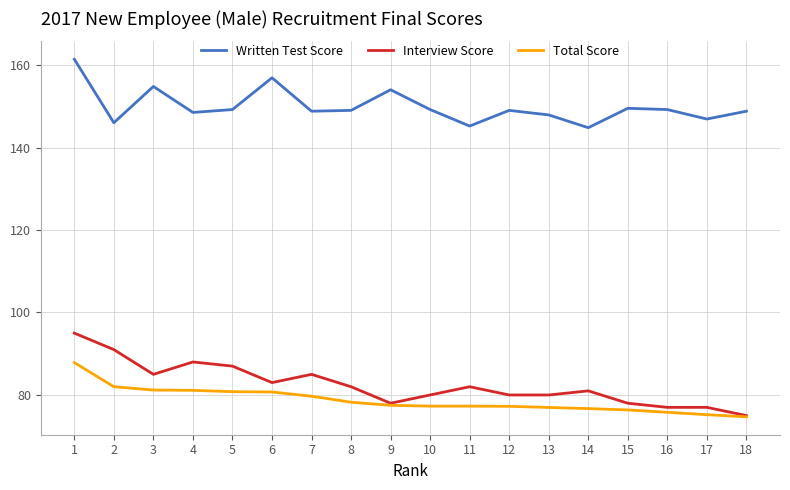

How many lines are shown in the chart?

3